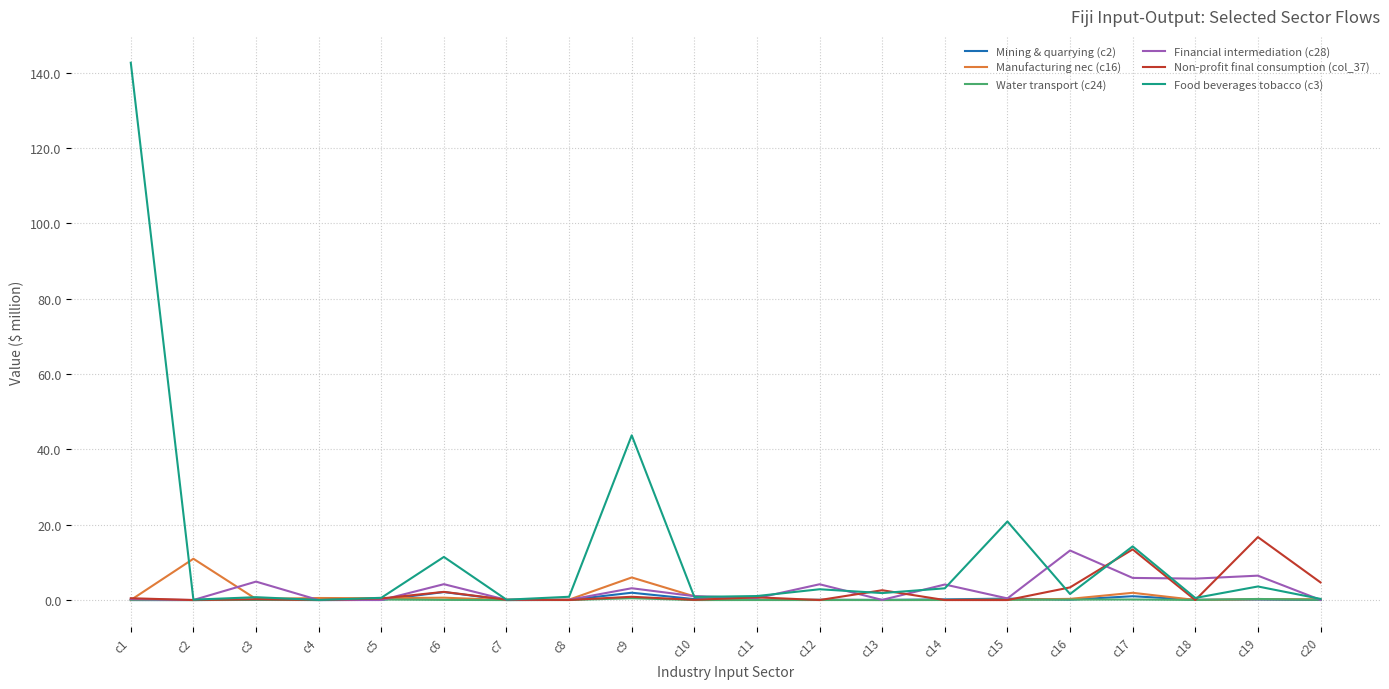

At which category is the sum across all series the highest?

c1